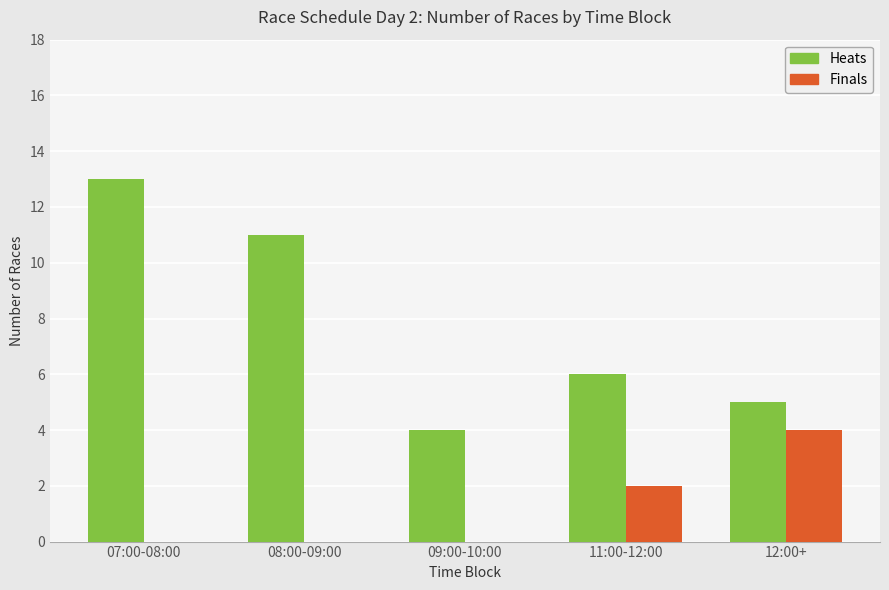

Where does the Heats series first go above 6?

07:00-08:00